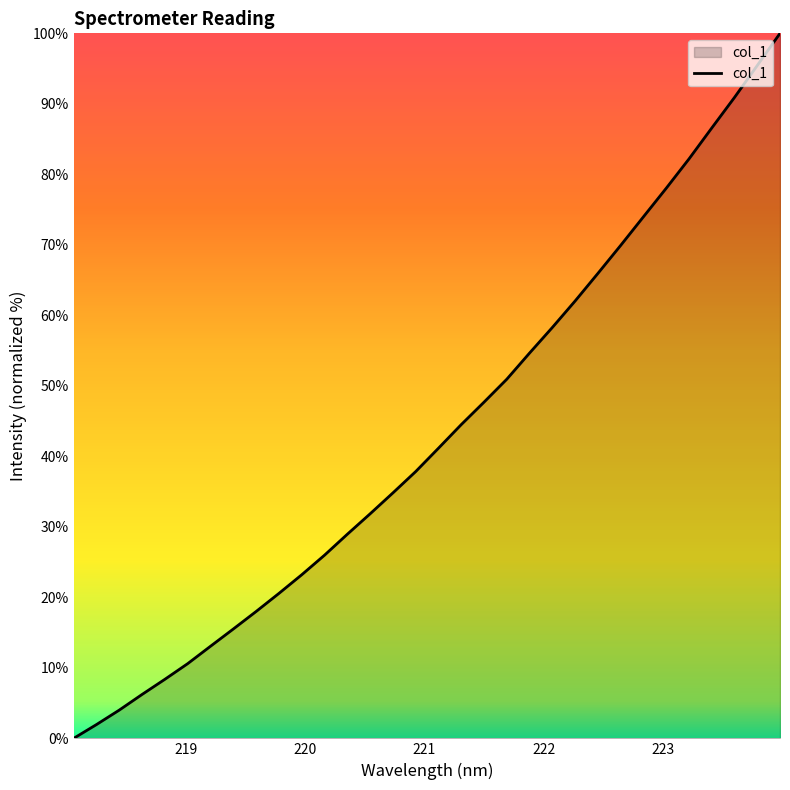

What is the greatest value displayed?

100.0